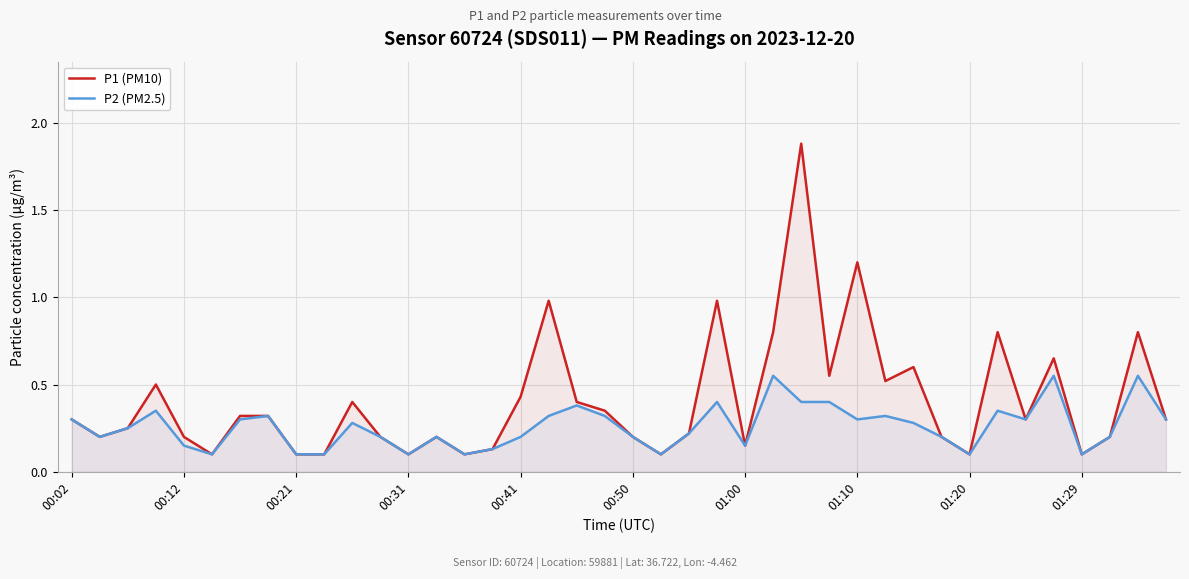

Which series has the largest total across all categories?

P1 (PM10)